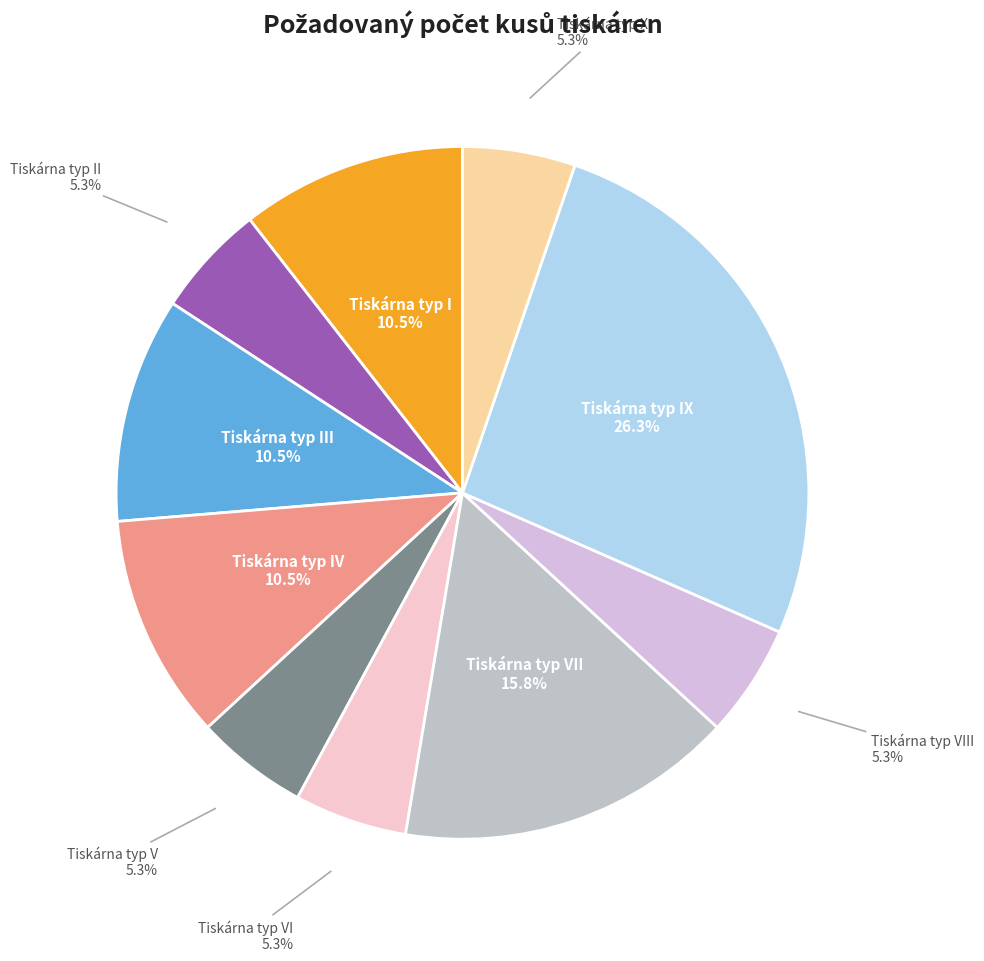

What is the ratio of the value at Tiskárna typ I to the value at Tiskárna typ VIII?

2.0